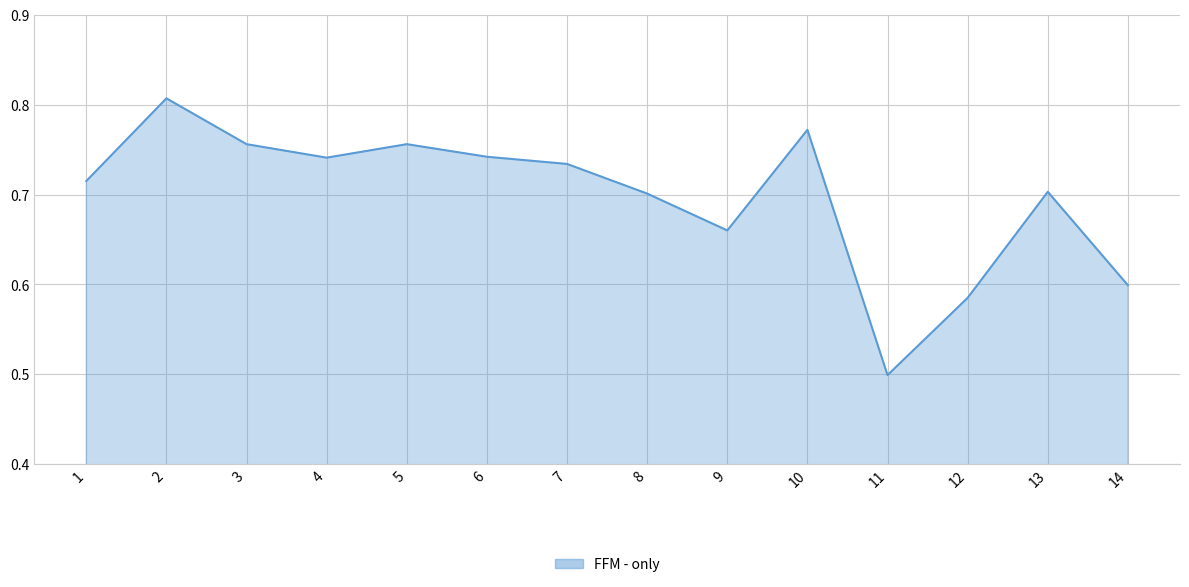

Where is the data nearest to the value 0?

11